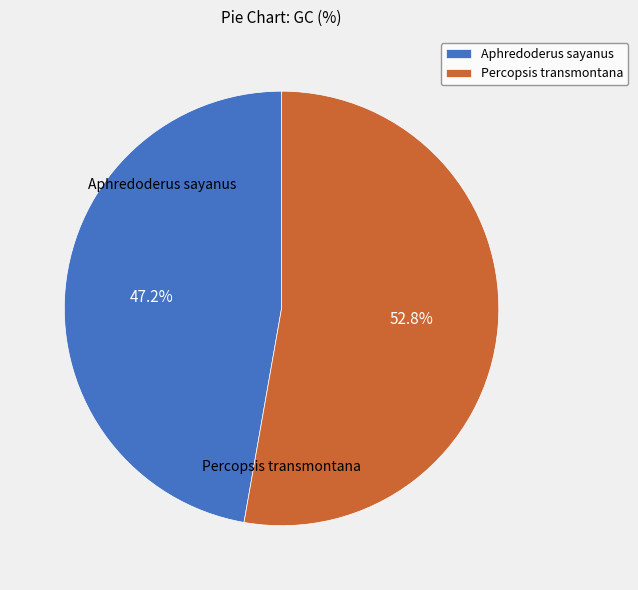

Combined, what portion of the pie is Aphredoderus sayanus and Percopsis transmontana?

100.0%